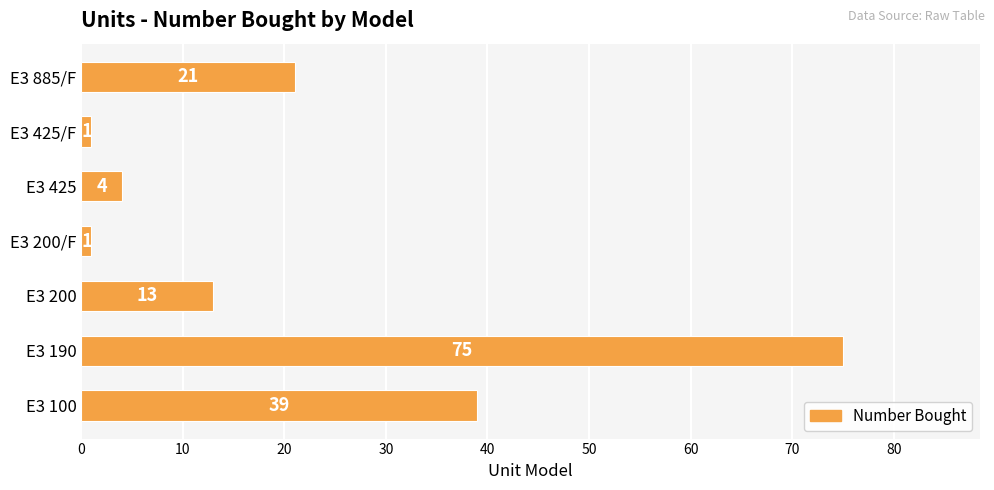

Reading top to bottom, transcribe all the data shown in this chart.

21	1	4	1	13	75	39